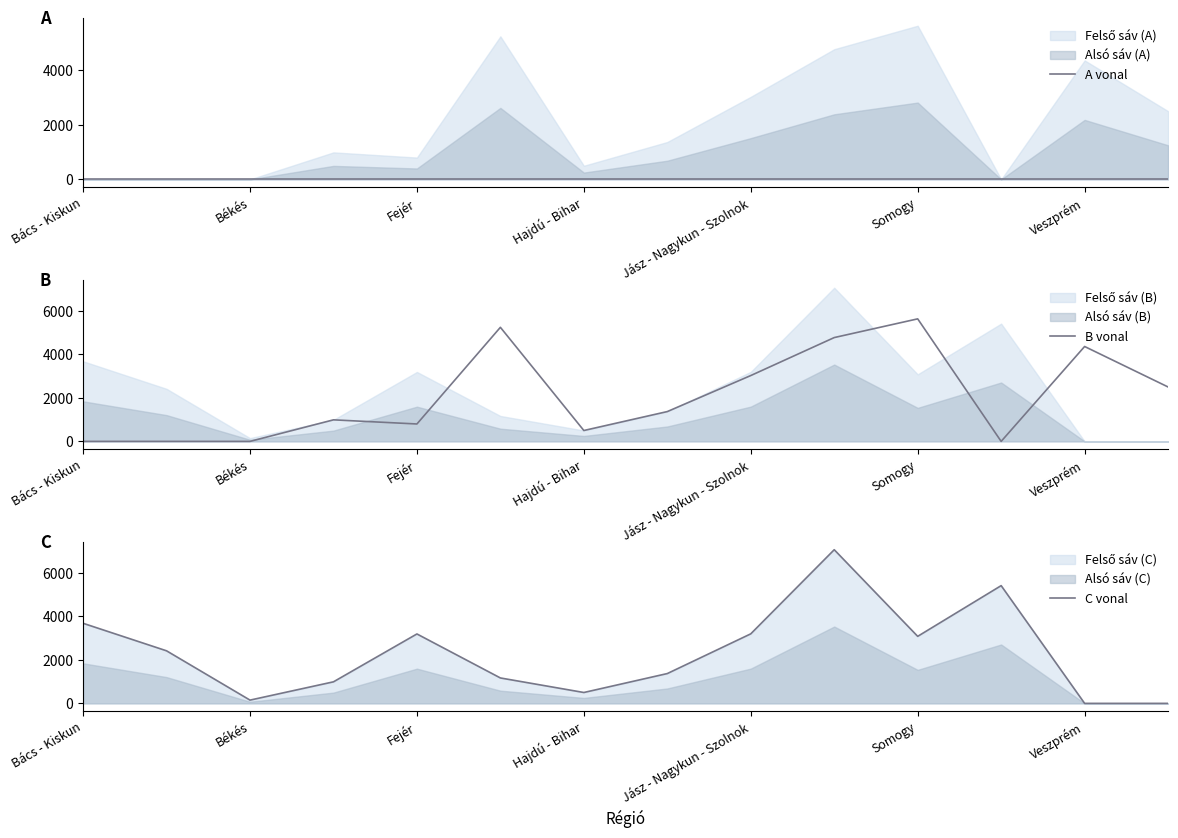

Count the number of categories in the chart.

14